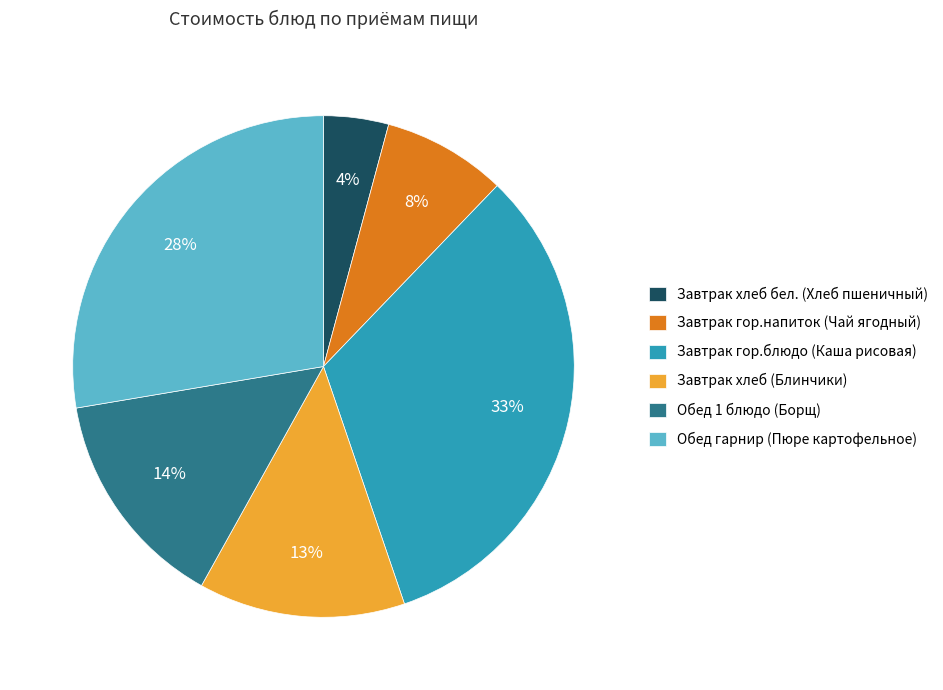

To the nearest percent, what is the combined percentage of Завтрак хлеб (Блинчики) and Завтрак гор.блюдо (Каша рисовая)?

46%